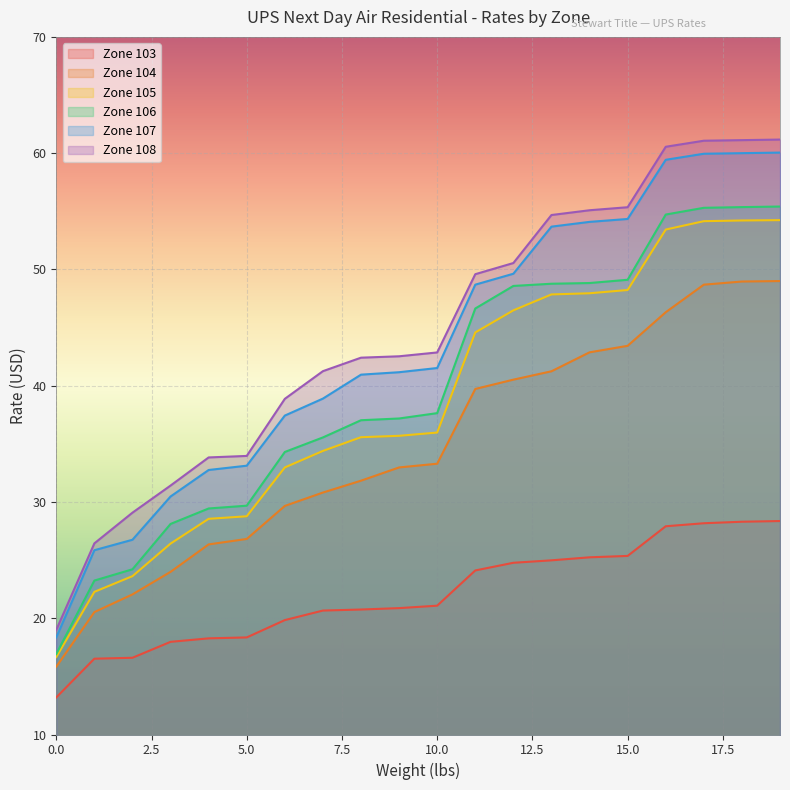

What is the average value of the Zone 105 series?

38.6